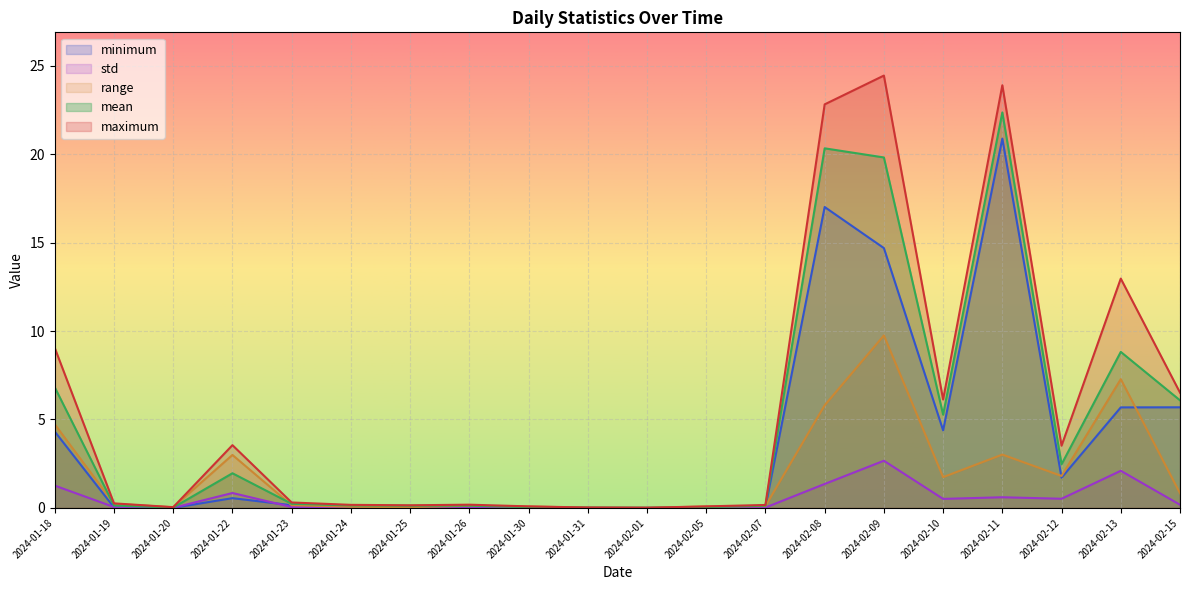

Which series has the widest spread of values?

maximum